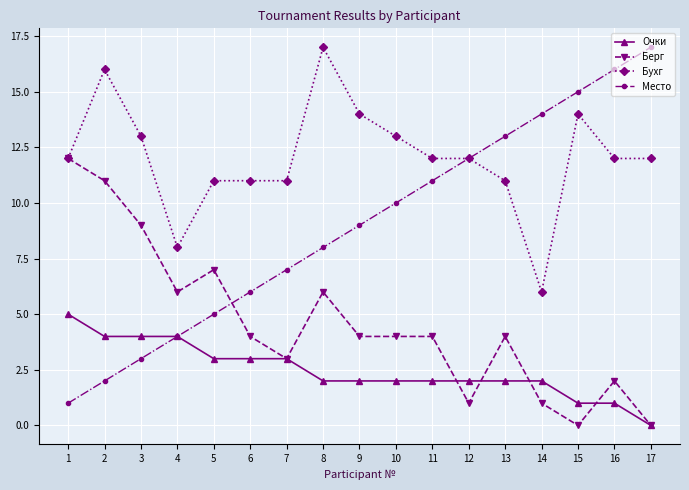

Reading left to right, what are all the values shown in this chart?

Очки: 5	4	4	4	3	3	3	2	2	2	2	2	2	2	1	1	0
Берг: 12	11	9	6	7	4	3	6	4	4	4	1	4	1	0	2	0
Бухг: 12	16	13	8	11	11	11	17	14	13	12	12	11	6	14	12	12
Место: 1	2	3	4	5	6	7	8	9	10	11	12	13	14	15	16	17